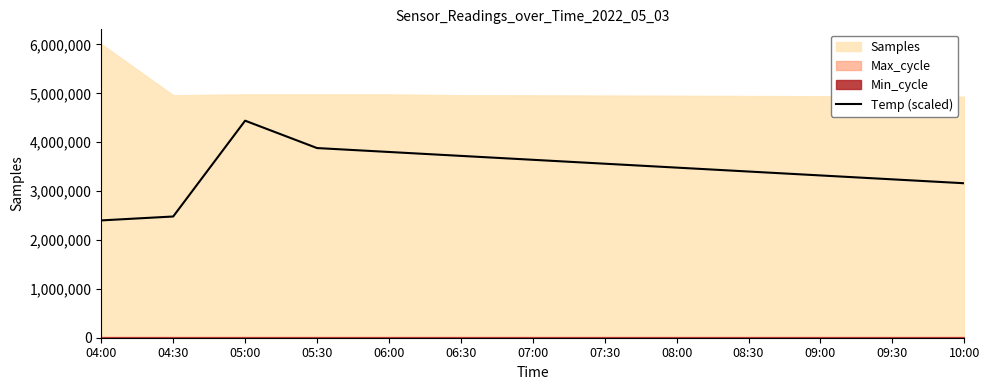

Is it true that the value at 06:30 is 3720000.0?

True